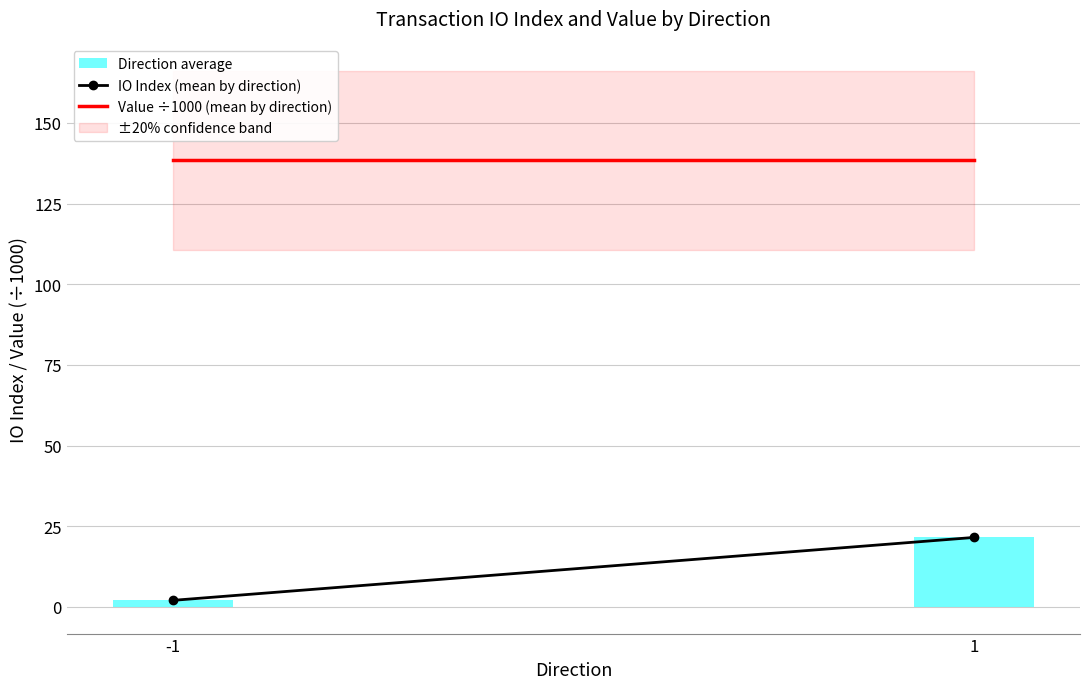

Which series has the largest total across all categories?

Value ÷1000 (mean by direction)